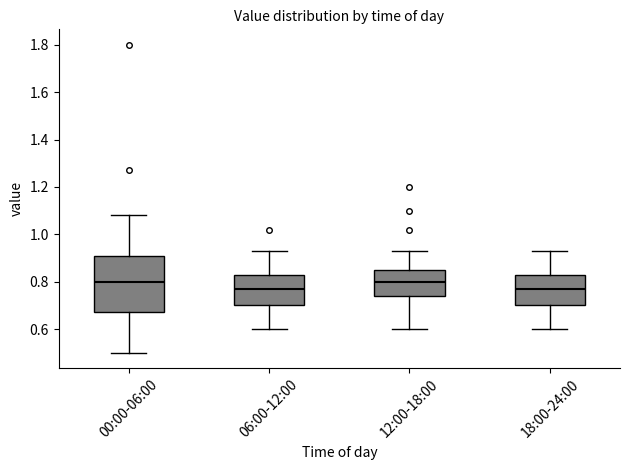

Comparing the boxes themselves (not the whiskers), which one is the tallest?

00:00-06:00